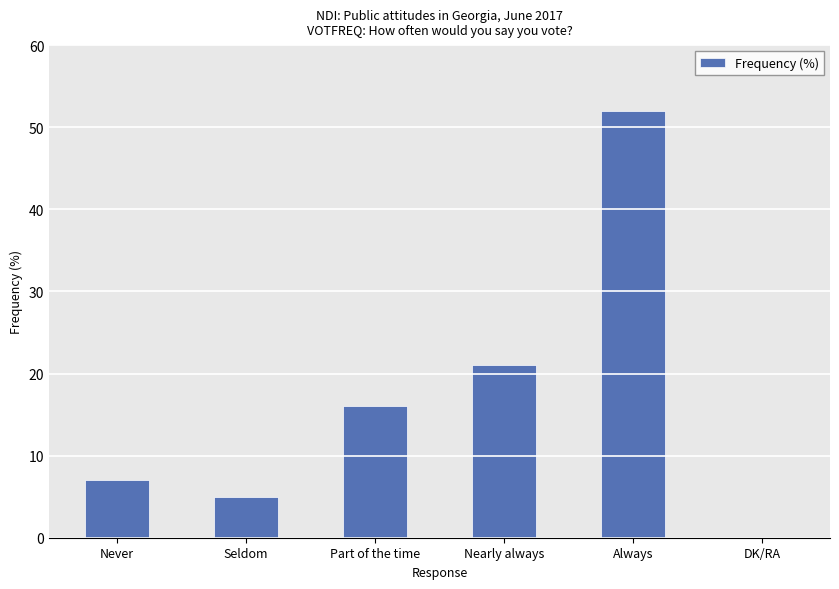

Reading left to right, transcribe all the data shown in this chart.

Never=7	Seldom=5	Part of the time=16	Nearly always=21	Always=52	DK/RA=0